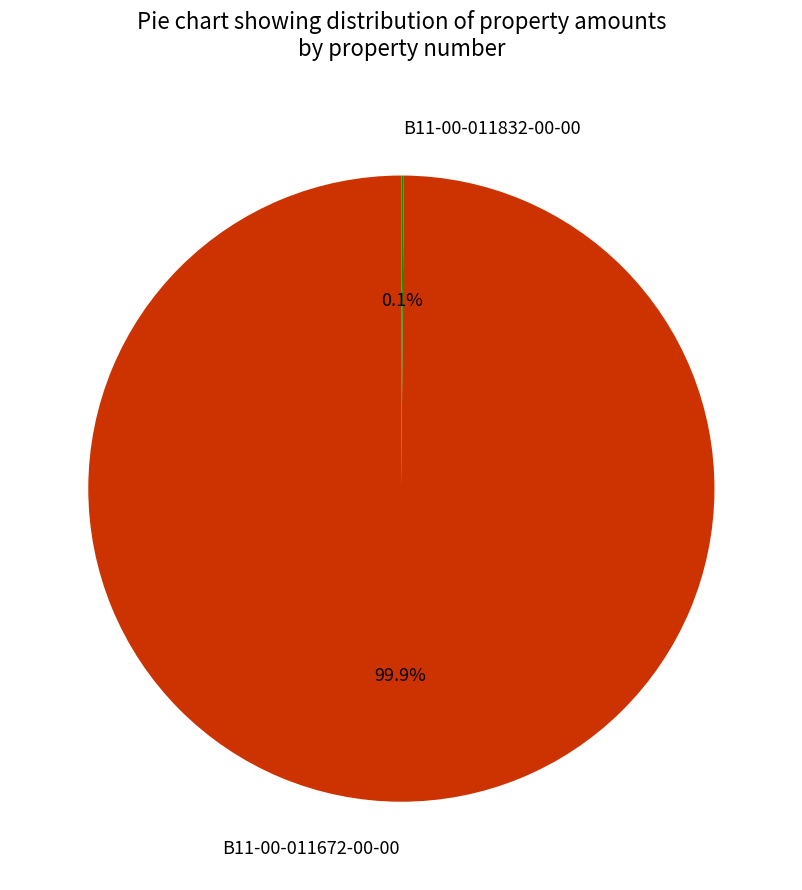

Which slice represents more than half of the pie?

B11-00-011672-00-00